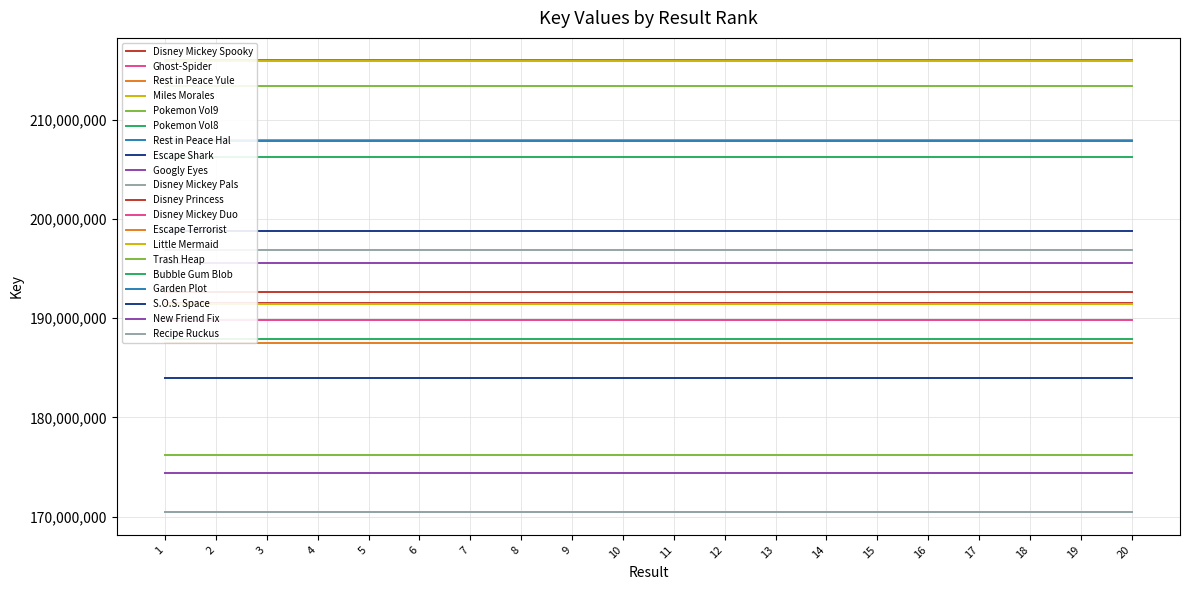

List the labels in order of value, smallest first.

17, 20, 19, 15, 18, 13, 16, 12, 14, 1, 11, 9, 10, 8, 6, 7, 3, 5, 4, 2